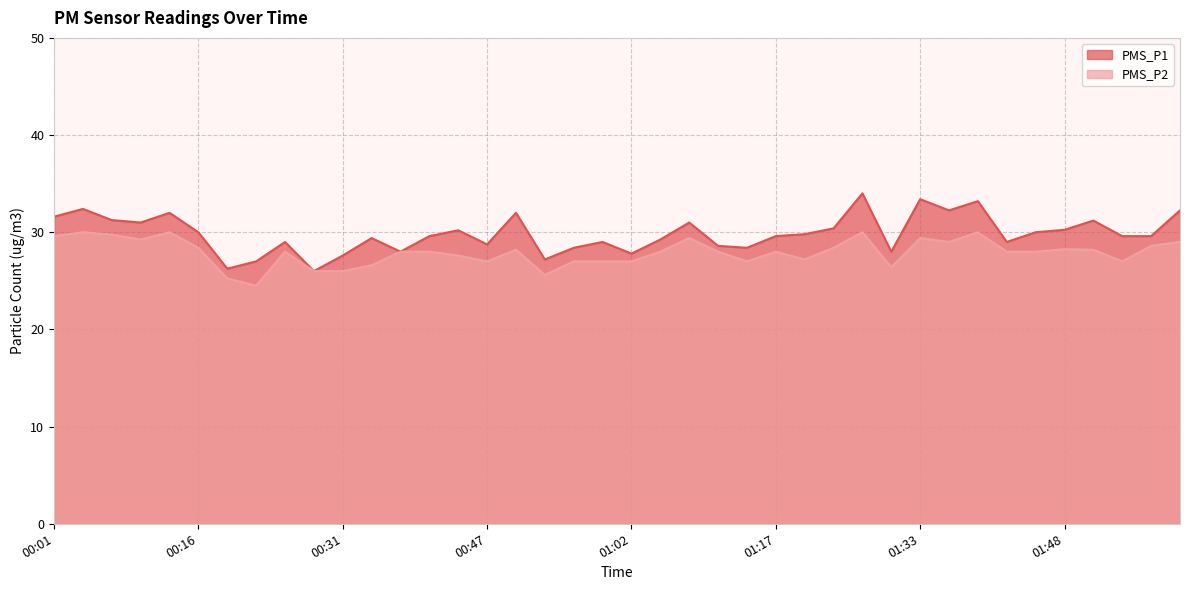

Is it true that PMS_P1 equals 14.0 at 01:24?

False